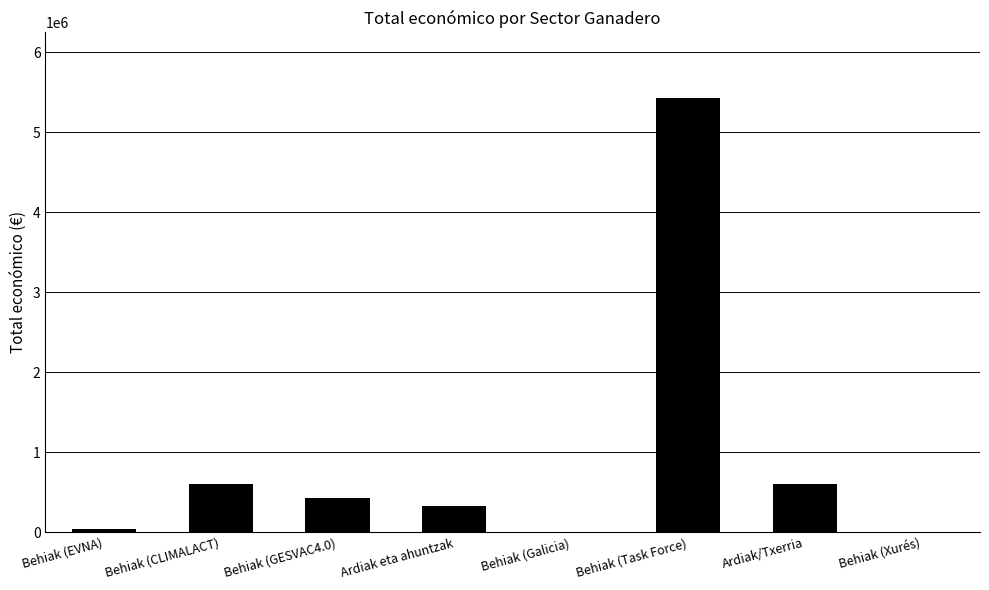

The value at Ardiak eta ahuntzak is 327744. True or false?

True